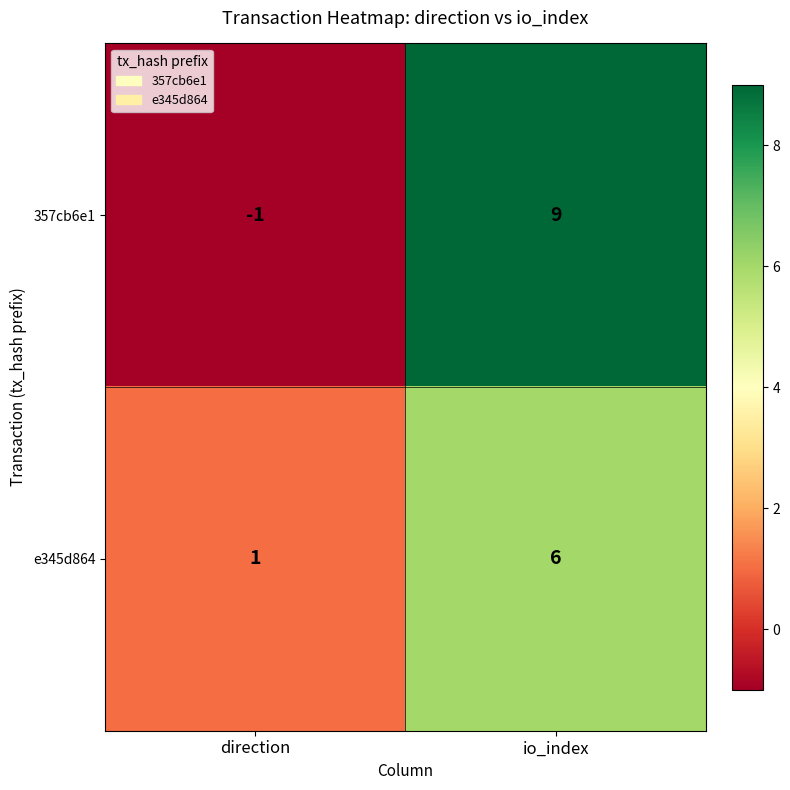

Reading right to left, transcribe all the data shown in this chart.

357cb6e1: 9	-1
e345d864: 6	1